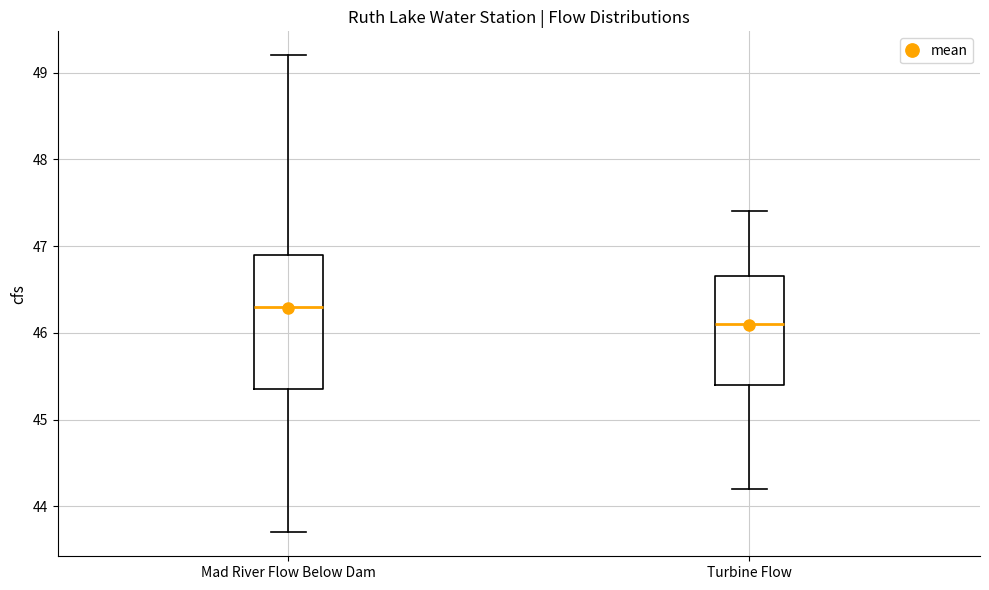

Reading left to right, read every box against the y-axis: the position of its median line, the range the box covers, and the ends of its whiskers. The values are not printed on the chart, so give them approximately, as read against the axis.

Mad River Flow Below Dam: median 46.3, box 45.4 to 46.9, whiskers 43.7 to 49.2
Turbine Flow: median 46.1, box 45.4 to 46.7, whiskers 44.2 to 47.4